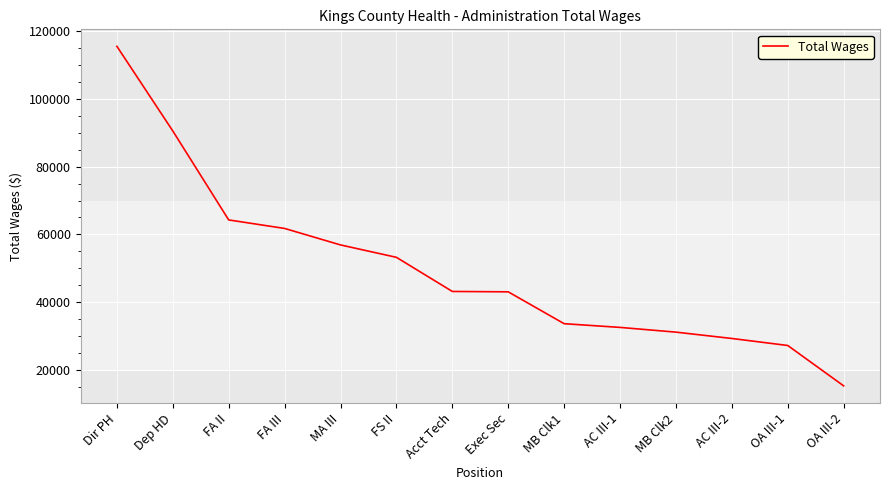

What is the smallest value displayed?

15397